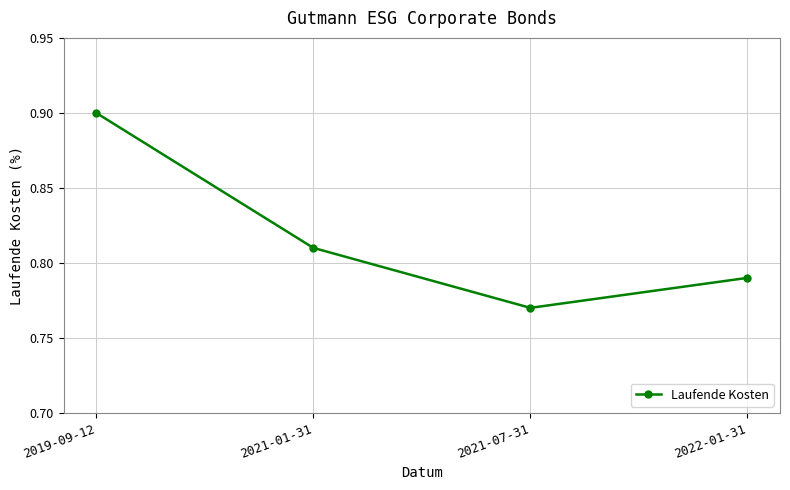

Rank the categories by value from lowest to highest.

2021-07-31, 2022-01-31, 2021-01-31, 2019-09-12